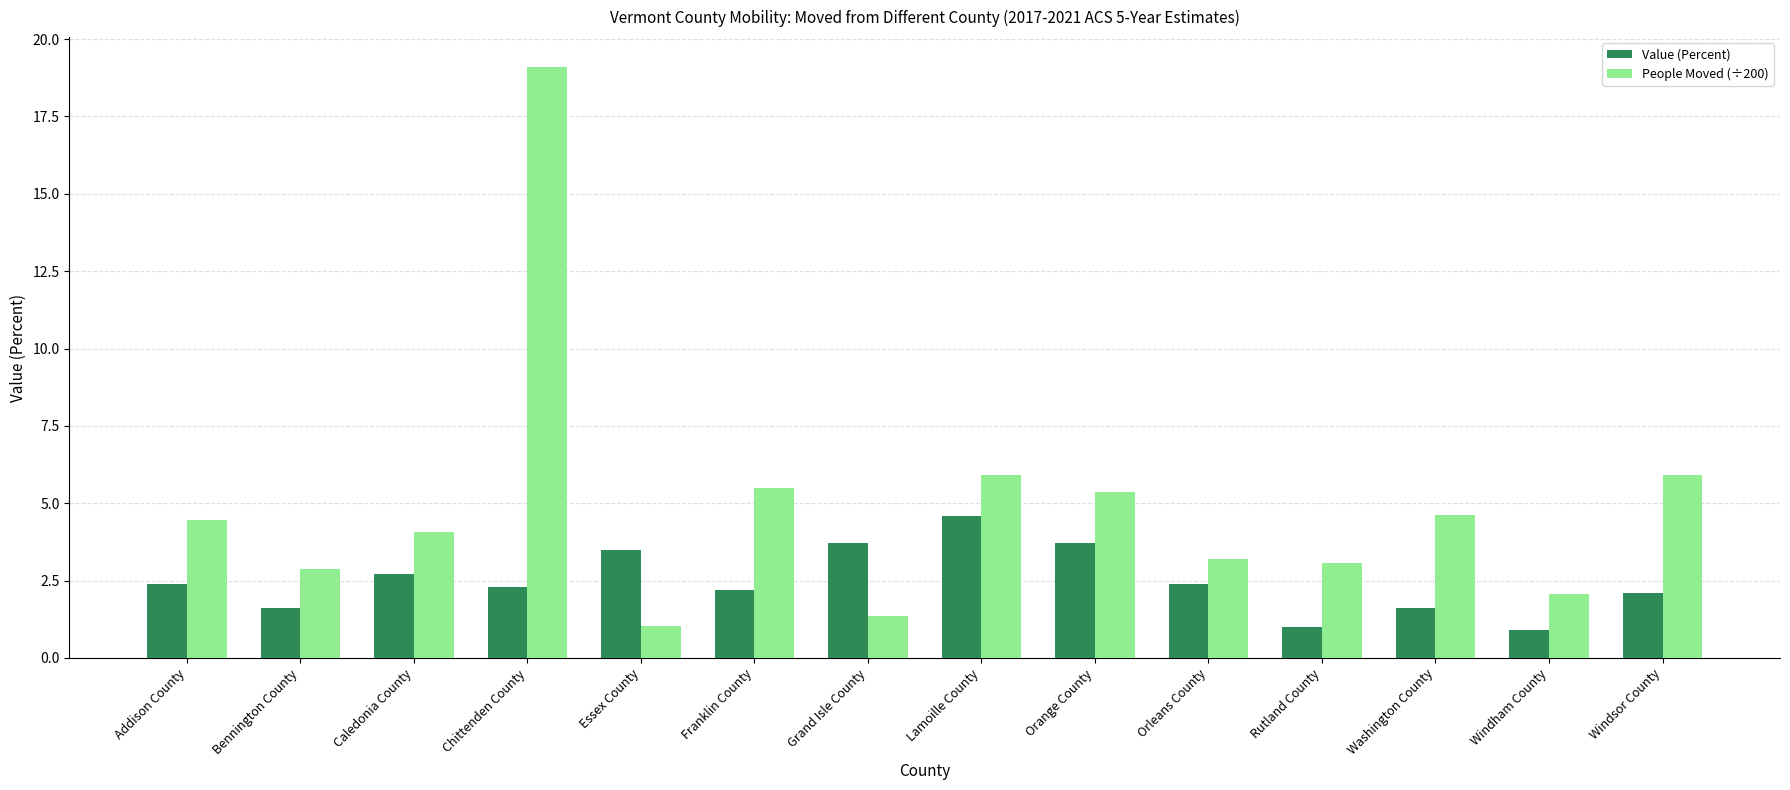

The value of Value (Percent) at Bennington County is 2.6. True or false?

False